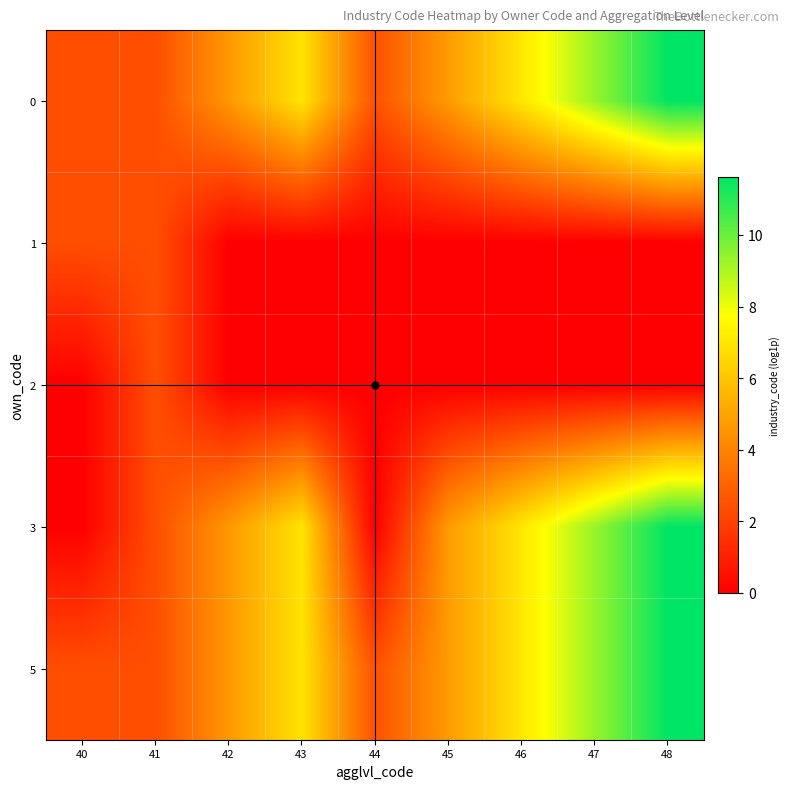

Which label corresponds to the largest value in the chart?

48